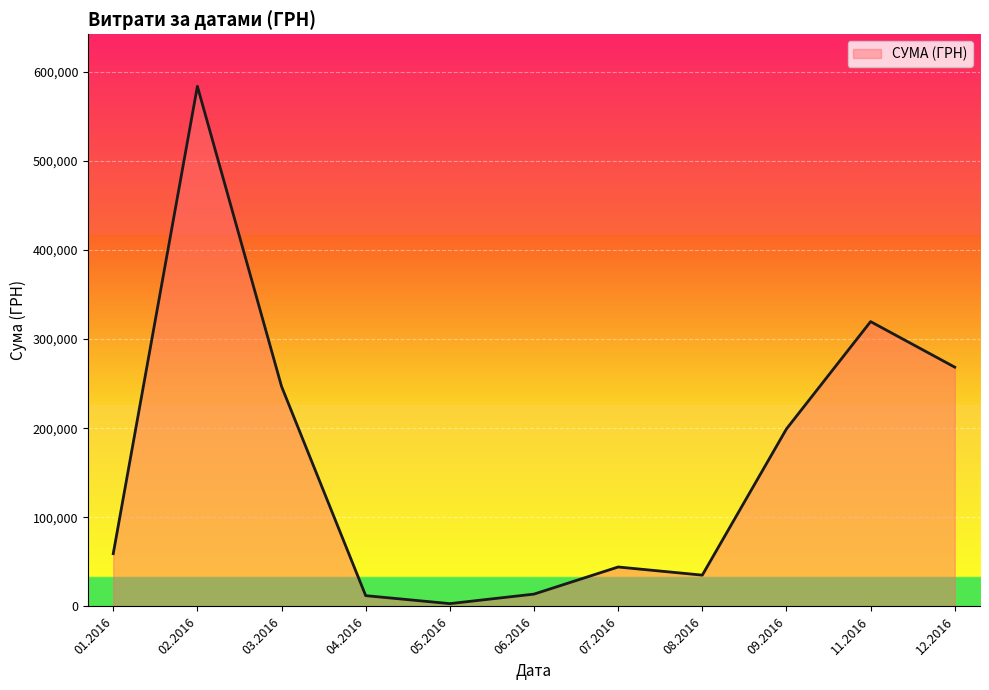

What is the difference between the maximum and minimum values?

580399.0